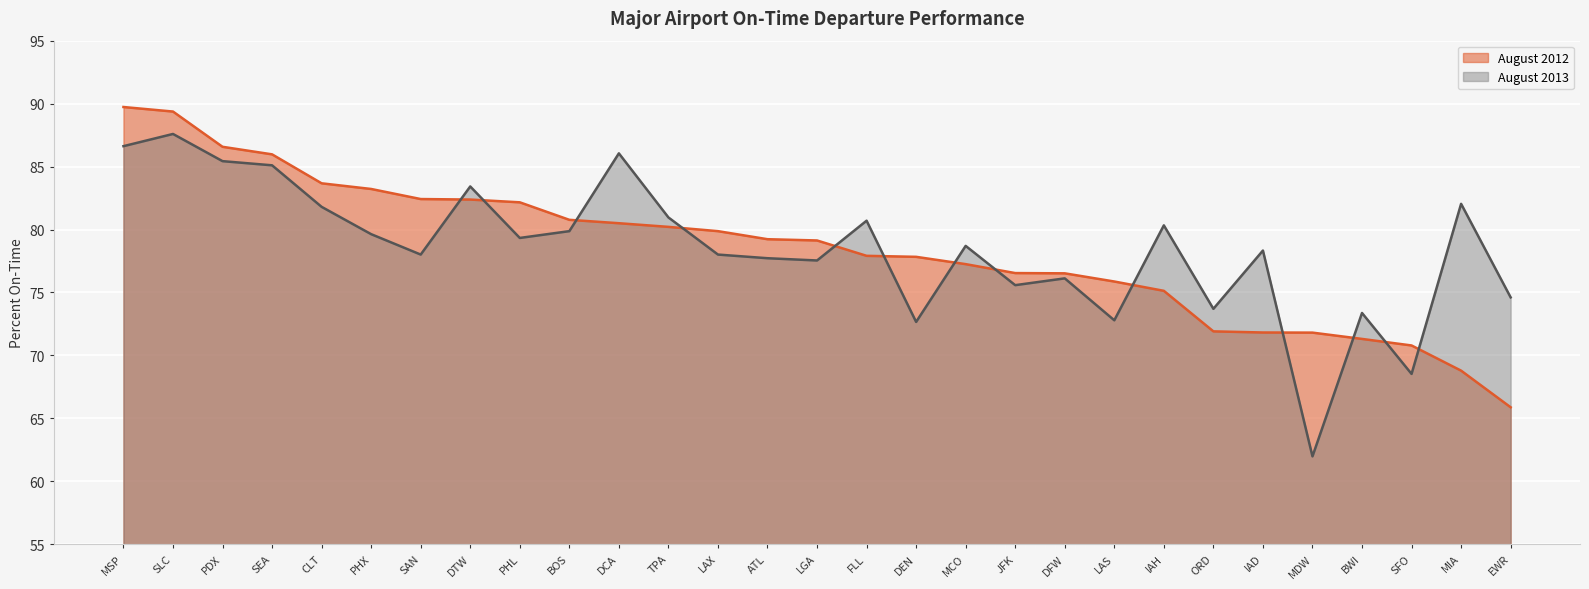

List the labels in order of August 2012 value, smallest first.

EWR, MIA, SFO, BWI, MDW, IAD, ORD, IAH, LAS, DFW, JFK, MCO, DEN, FLL, LGA, ATL, LAX, TPA, DCA, BOS, PHL, DTW, SAN, PHX, CLT, SEA, PDX, SLC, MSP